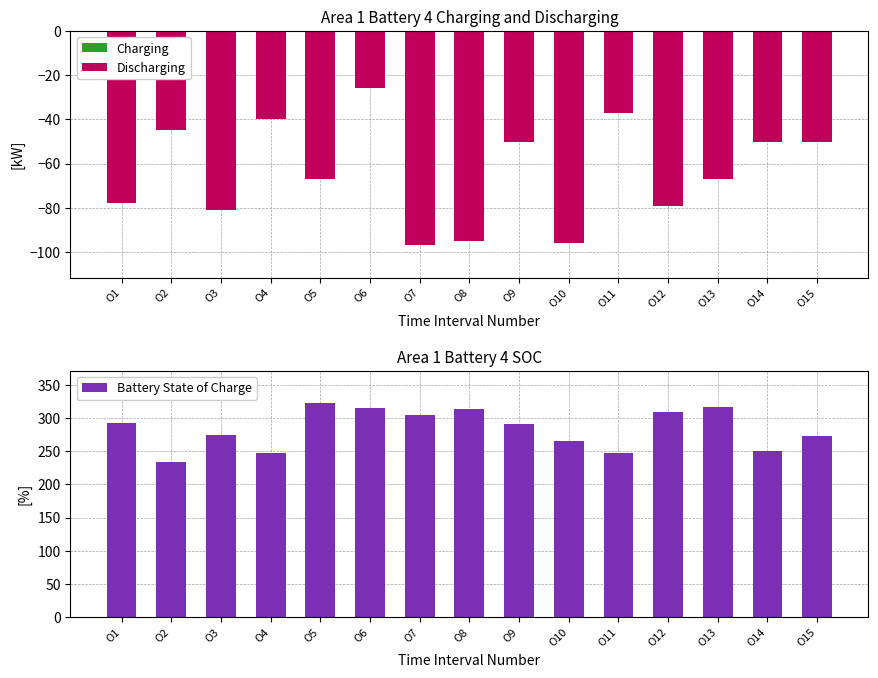

Is the value of Battery State of Charge at O13 greater than the value of Charging at O2?

Yes